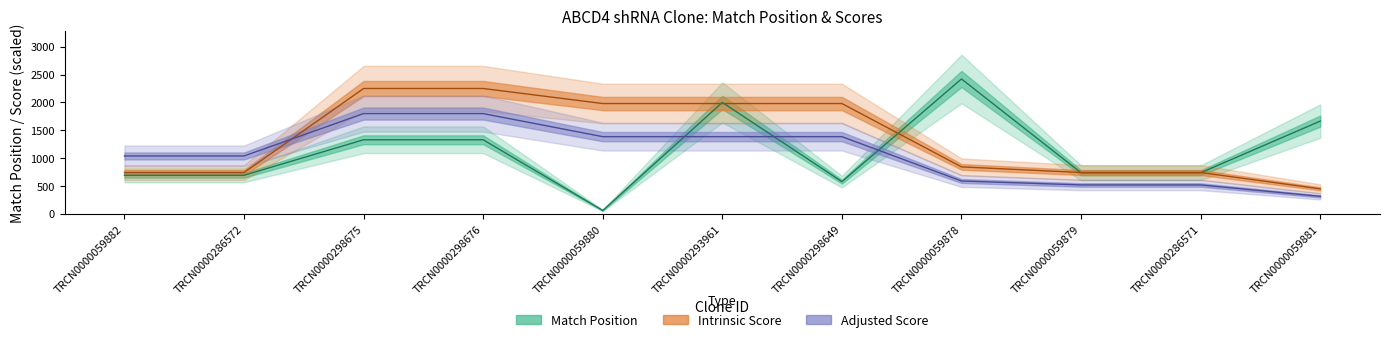

Reading right to left, extract all data points from this chart.

Match Position: TRCN0000059881=1665.0	TRCN0000286571=738.0	TRCN0000059879=738.0	TRCN0000059878=2421.0	TRCN0000298649=579.0	TRCN0000293961=2000.0	TRCN0000059880=62.0	TRCN0000298676=1330.0	TRCN0000298675=1330.0	TRCN0000286572=693.0	TRCN0000059882=693.0
Intrinsic Score: TRCN0000059881=450.0	TRCN0000286571=742.5	TRCN0000059879=742.5	TRCN0000059878=843.8	TRCN0000298649=1980.0	TRCN0000293961=1980.0	TRCN0000059880=1980.0	TRCN0000298676=2250.0	TRCN0000298675=2250.0	TRCN0000286572=742.5	TRCN0000059882=742.5
Adjusted Score: TRCN0000059881=315.0	TRCN0000286571=519.8	TRCN0000059879=519.8	TRCN0000059878=590.6	TRCN0000298649=1386.0	TRCN0000293961=1386.0	TRCN0000059880=1386.0	TRCN0000298676=1800.0	TRCN0000298675=1800.0	TRCN0000286572=1039.5	TRCN0000059882=1039.5